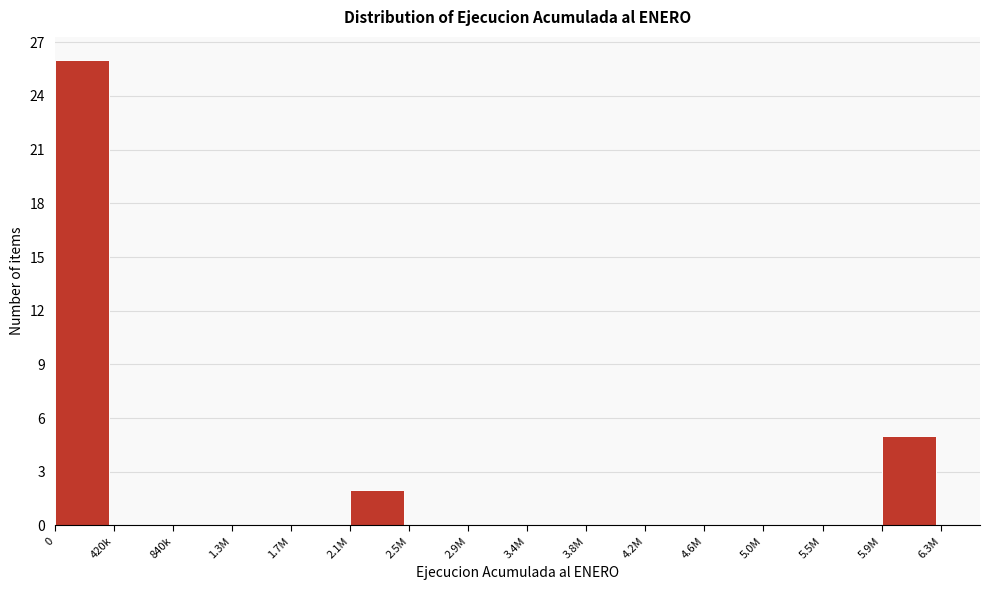

Reading left to right, transcribe all the data shown in this chart.

0=26	420k=0	840k=0	1.3M=0	1.7M=0	2.1M=2	2.5M=0	2.9M=0	3.4M=0	3.8M=0	4.2M=0	4.6M=0	5.0M=0	5.5M=0	5.9M=5